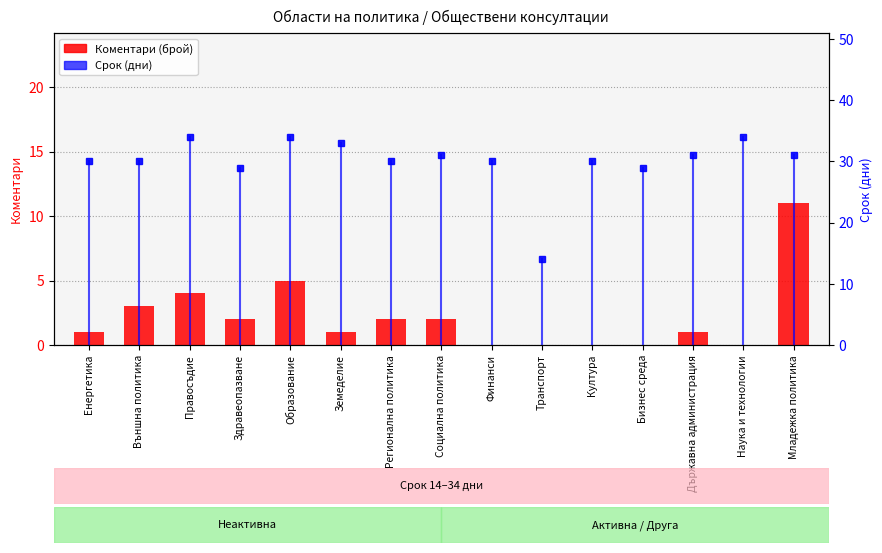

Reading left to right, what are all the values shown in this chart?

Коментари (брой): Енергетика=1	Външна политика=3	Правосъдие=4	Здравеопазване=2	Образование=5	Земеделие=1	Регионална политика=2	Социална политика=2	Финанси=0	Транспорт=0	Култура=0	Бизнес среда=0	Държавна администрация=1	Наука и технологии=0	Младежка политика=11
Срок (дни): Енергетика=30	Външна политика=30	Правосъдие=34	Здравеопазване=29	Образование=34	Земеделие=33	Регионална политика=30	Социална политика=31	Финанси=30	Транспорт=14	Култура=30	Бизнес среда=29	Държавна администрация=31	Наука и технологии=34	Младежка политика=31